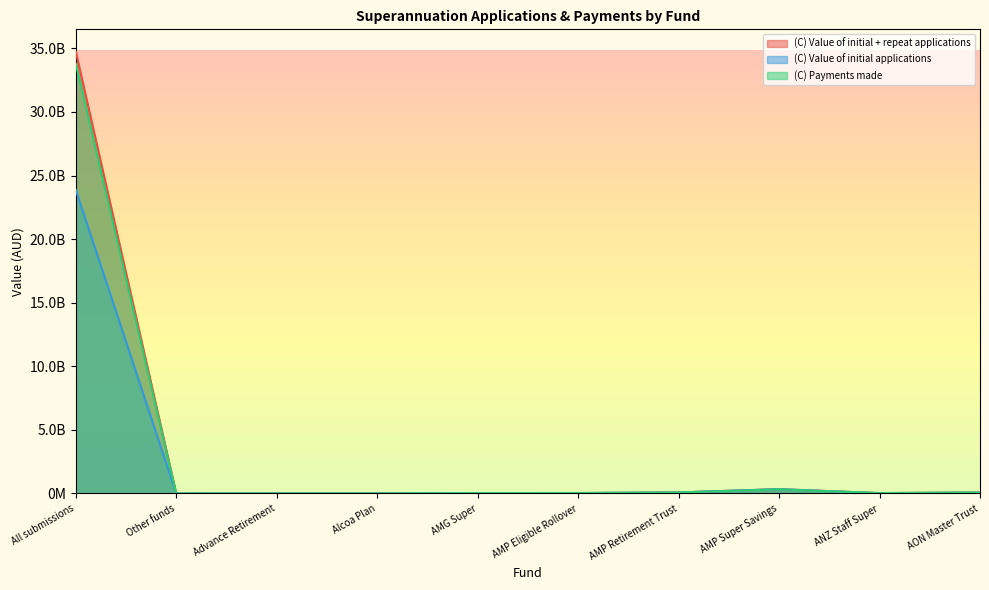

True or false: (C) Value of initial + repeat applications and (C) Payments made intersect in this chart.

False